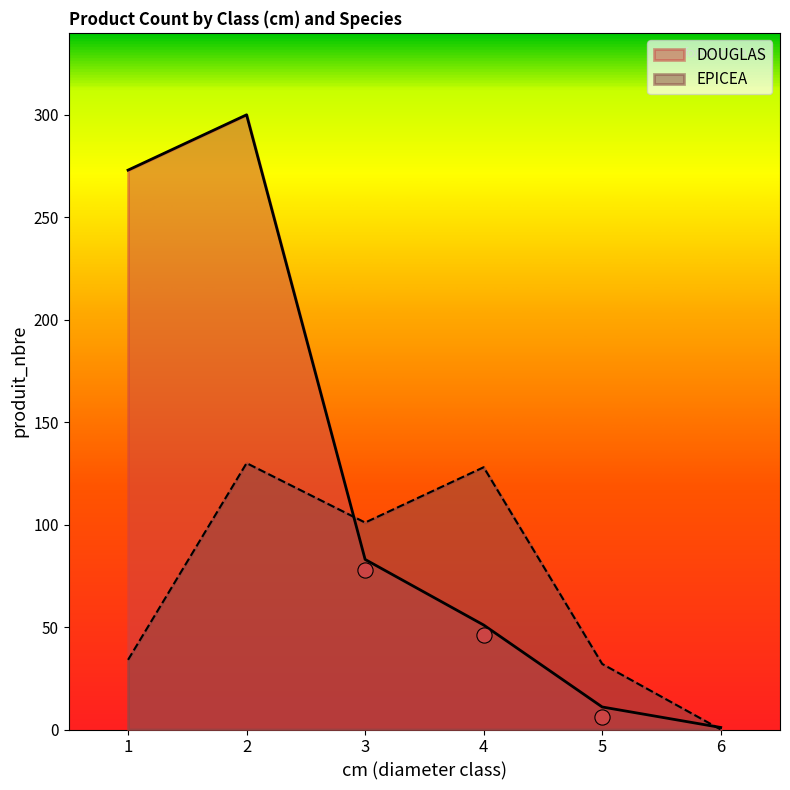

Is the value of DOUGLAS at 4 greater than the value of EPICEA at 6?

Yes